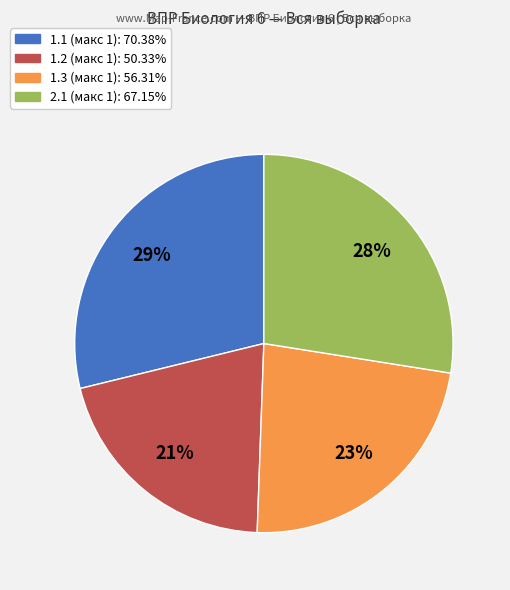

To the nearest percent, what is the difference between the largest and smallest slice percentages?

8%